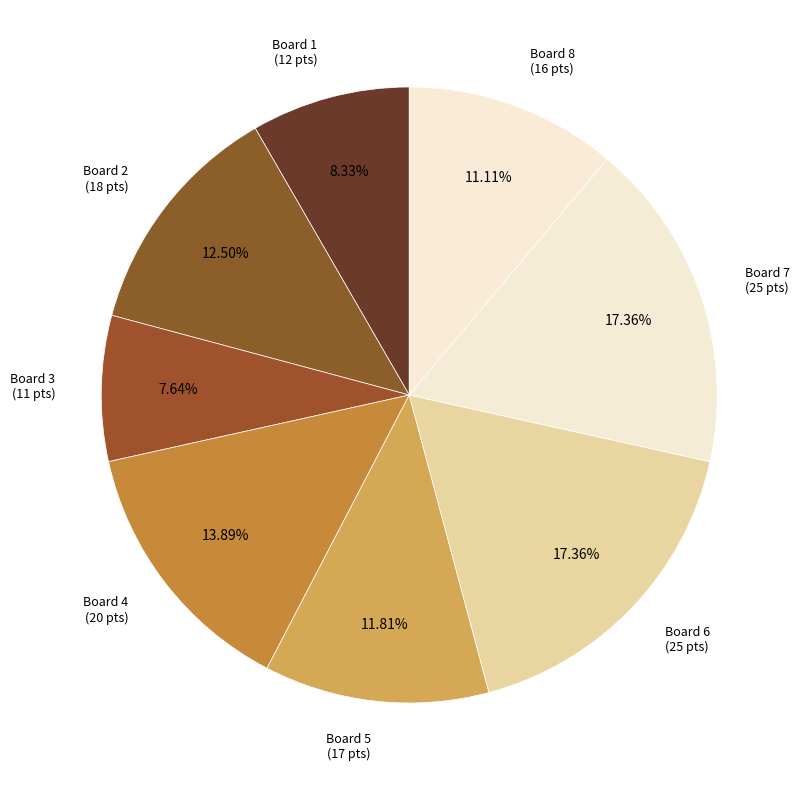

What percentage do Board 4 and Board 2 together represent?

26.4%